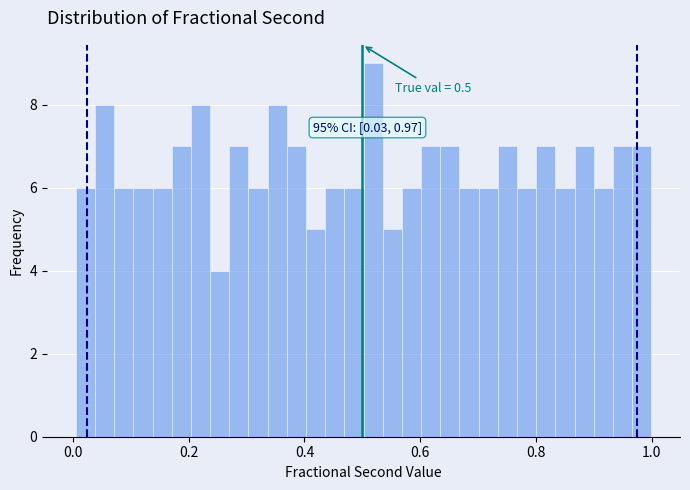

Around what value on the x-axis is the tallest bar? Give the approximate position of its centre, as read against the axis.

0.52